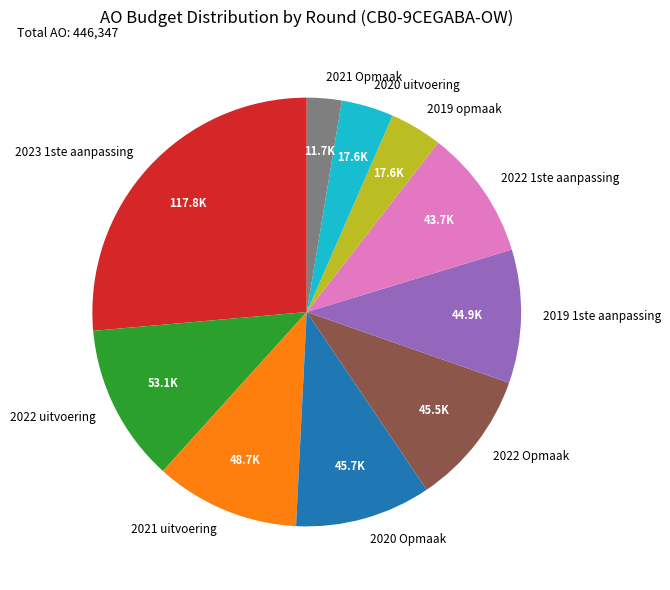

Which slice is the smallest?

2021 Opmaak